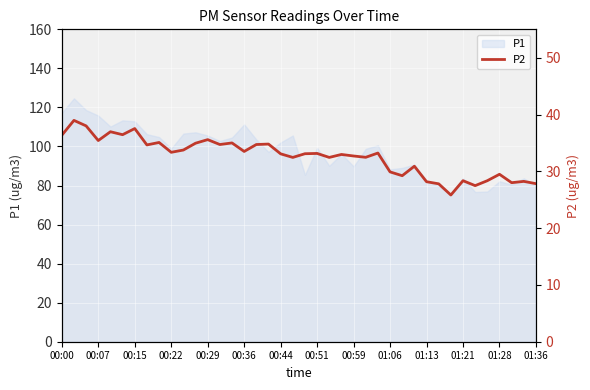

What is the minimum value for P1?

75.5